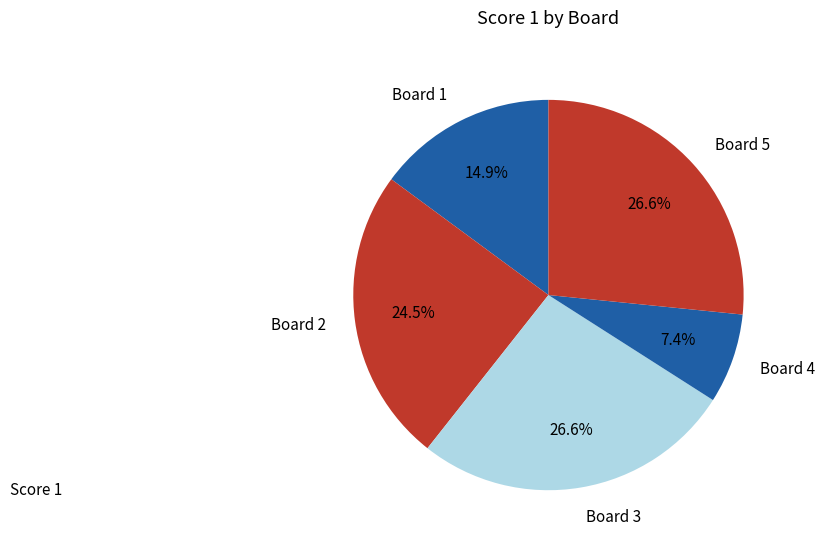

Which category has the smallest portion of the pie?

Board 4